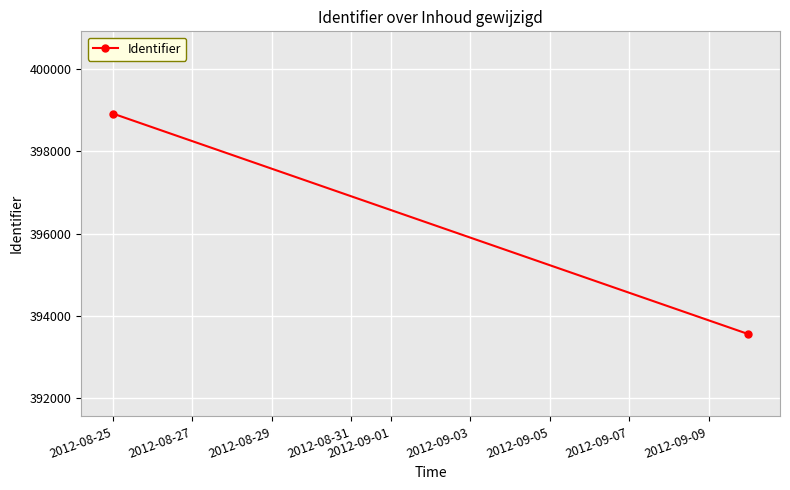

How many data points does each series have?

2